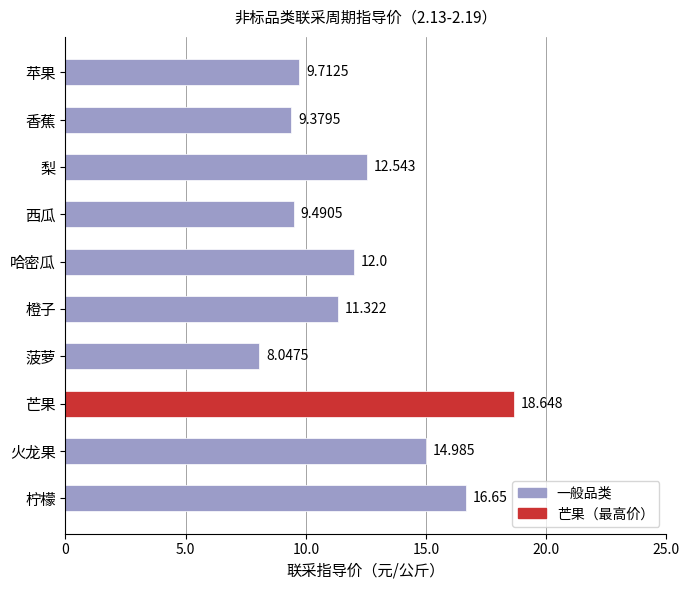

Rank the categories by value from lowest to highest.

菠萝, 香蕉, 西瓜, 苹果, 橙子, 哈密瓜, 梨, 火龙果, 柠檬, 芒果